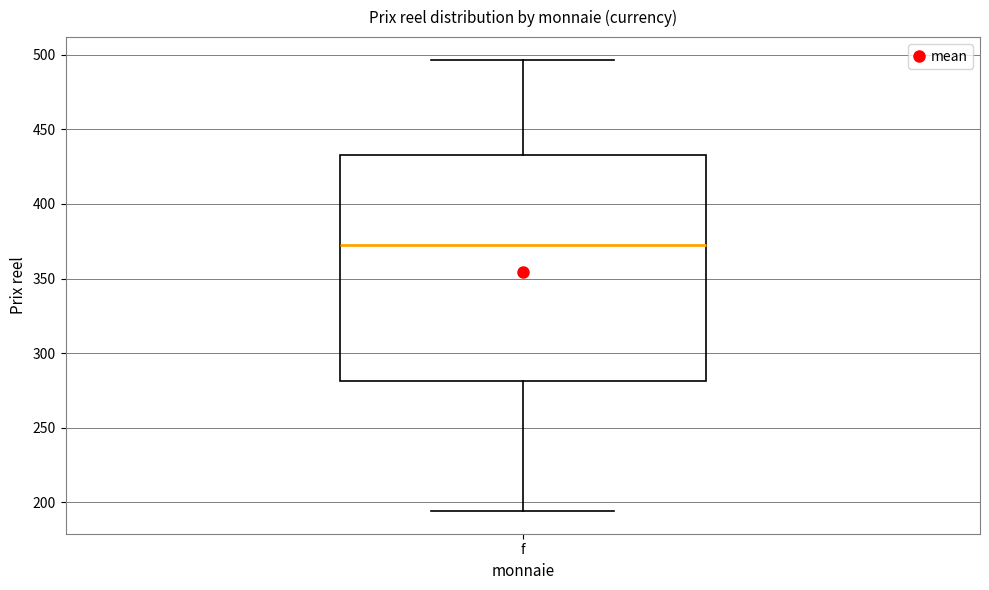

Read this box plot against the y-axis: the position of the median line, the range covered by the box, and the ends of both whiskers. The values are not printed on the chart, so give them approximately, as read against the axis.

median 375, box 280 to 435, whiskers 195 to 495